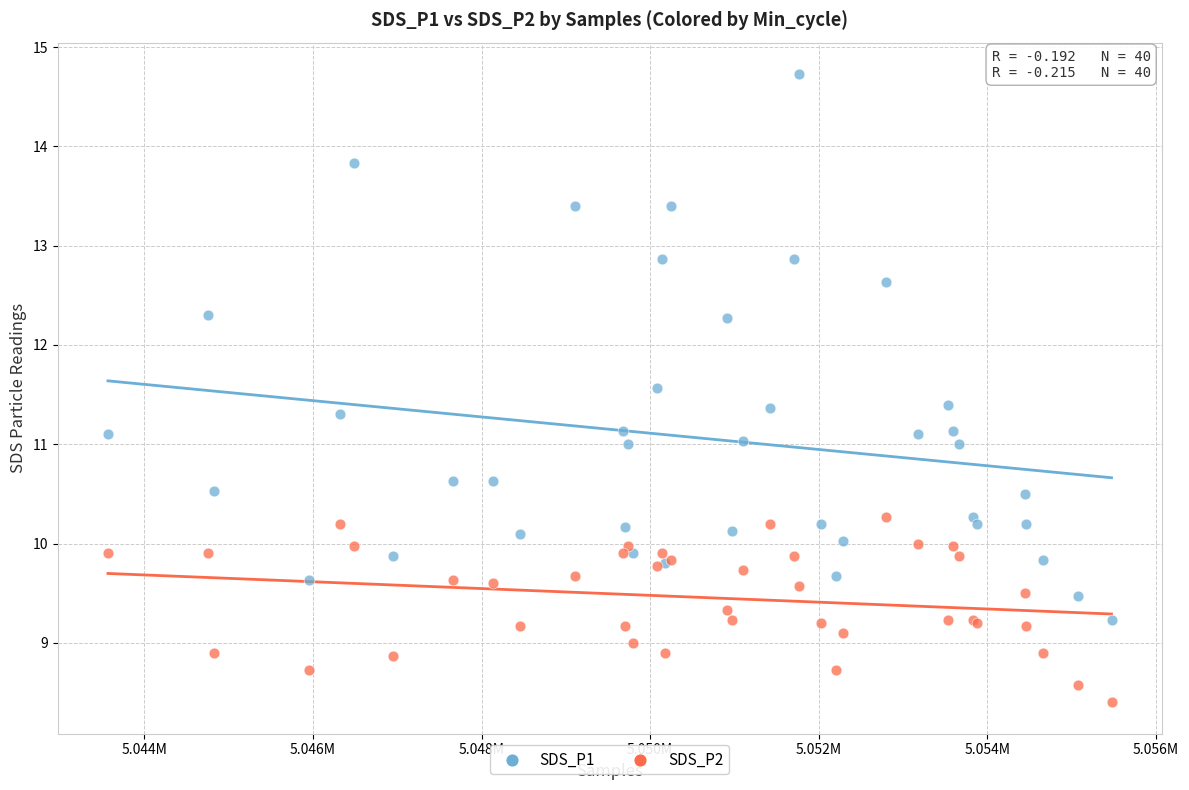

What is the X range (max minus min) for the scatter plot?

11903.0